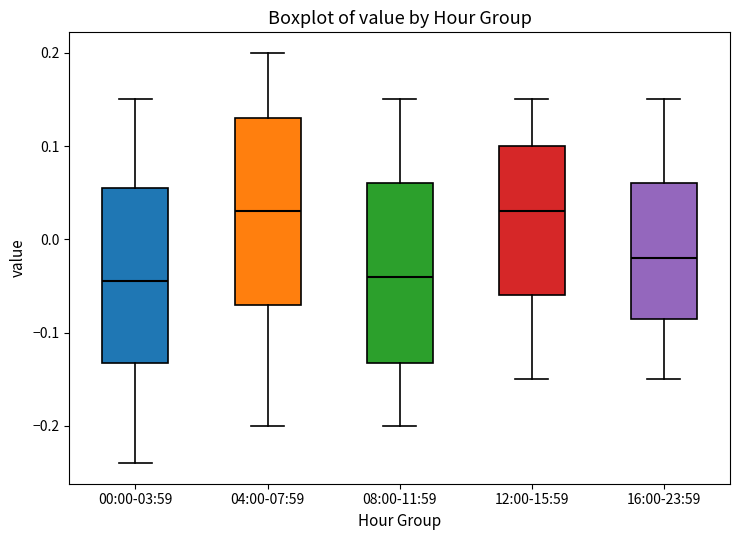

Where does the median line of the box for 16:00-23:59 sit on the y-axis? The values are not printed on the chart, so give them approximately, as read against the axis.

-0.02